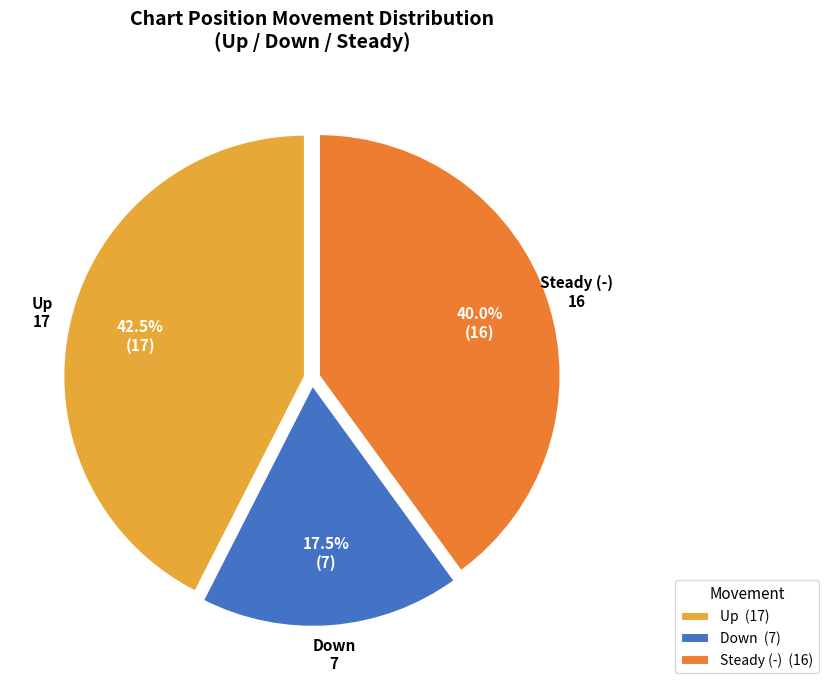

Does any single category account for the majority?

No